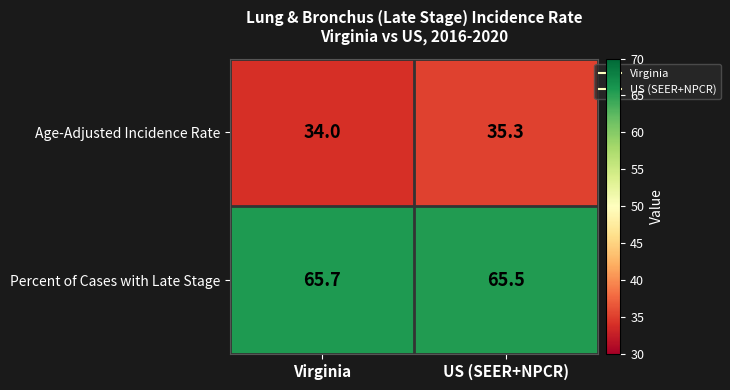

Rank the series at US (SEER+NPCR) from highest to lowest value.

Percent of Cases with Late Stage, Age-Adjusted Incidence Rate